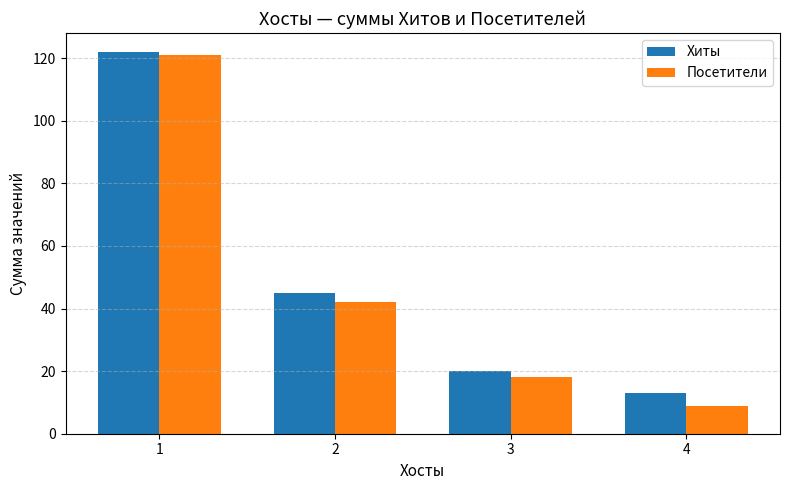

What is the minimum value shown in the chart?

9